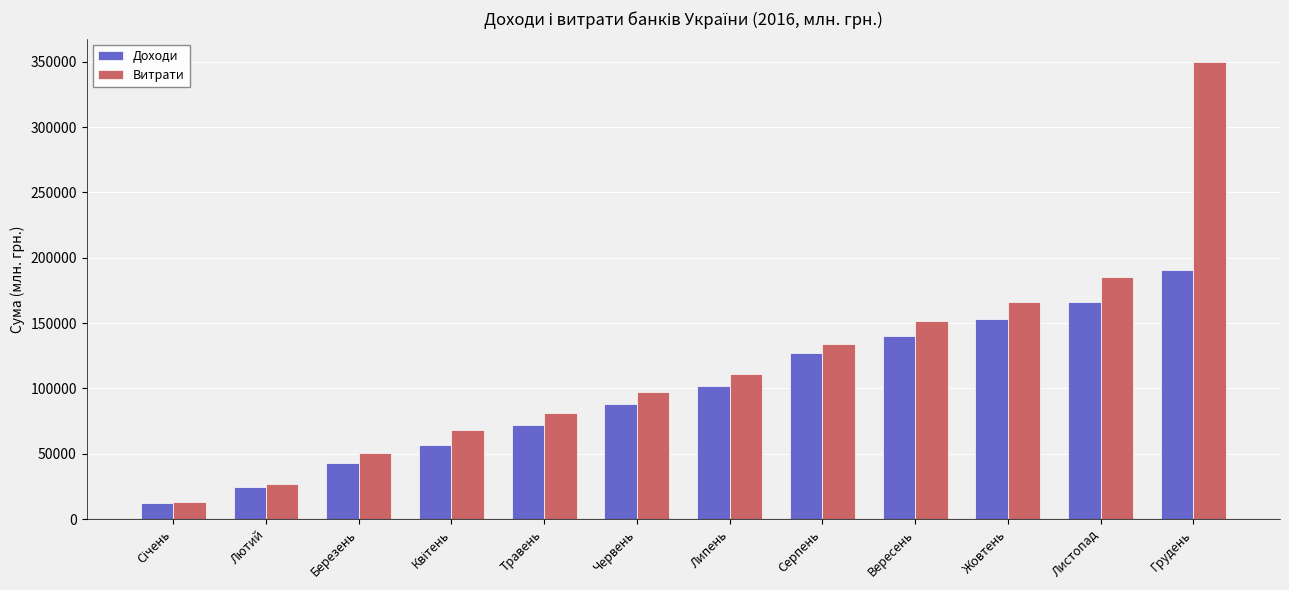

Reading right to left, list all the values displayed in this chart.

Доходи: 190691	166143	153426	140133	127157	101607	87999	72296	56849	42798	24807	12180
Витрати: 350078	185027	166022	151760	133753	110873	97182	81542	68385	50809	26778	13070